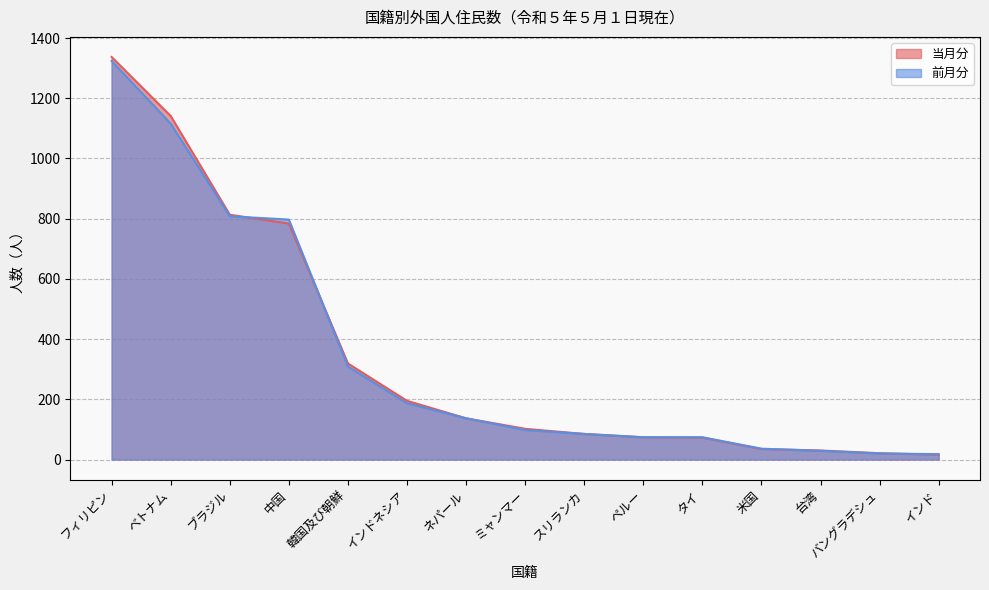

Which series has the largest range (max minus min)?

当月分